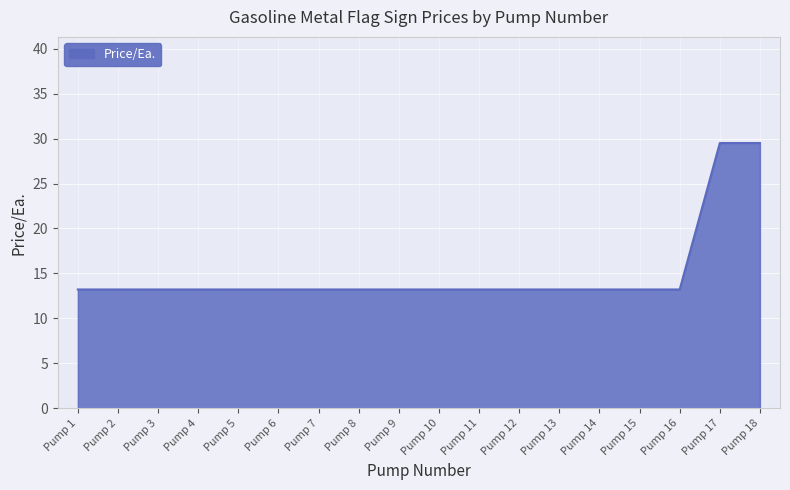

What is the difference between the maximum and minimum values?

16.3